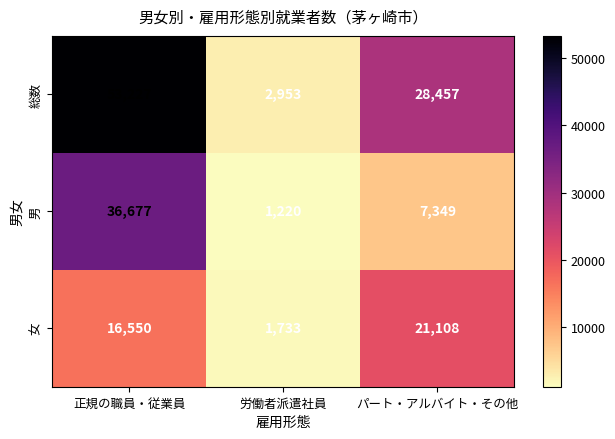

Reading right to left, extract all data points from this chart.

総数: パート・アルバイト・その他=28457	労働者派遣社員=2953	正規の職員・従業員=53227
男: パート・アルバイト・その他=7349	労働者派遣社員=1220	正規の職員・従業員=36677
女: パート・アルバイト・その他=21108	労働者派遣社員=1733	正規の職員・従業員=16550